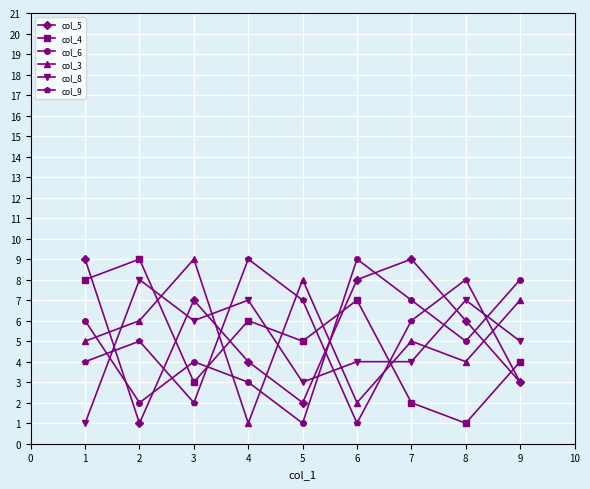

Which series changed the most between 7 and 9?

col_5